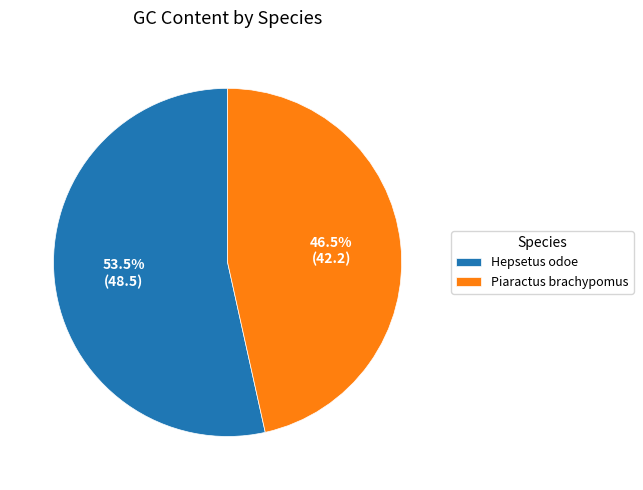

What is the smallest slice in the pie chart?

Piaractus brachypomus